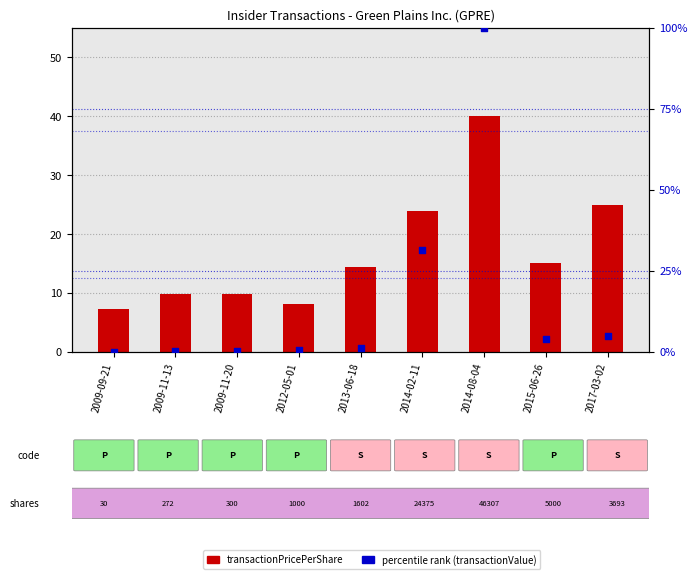

Which series contains the highest Y value?

percentile rank within the sample